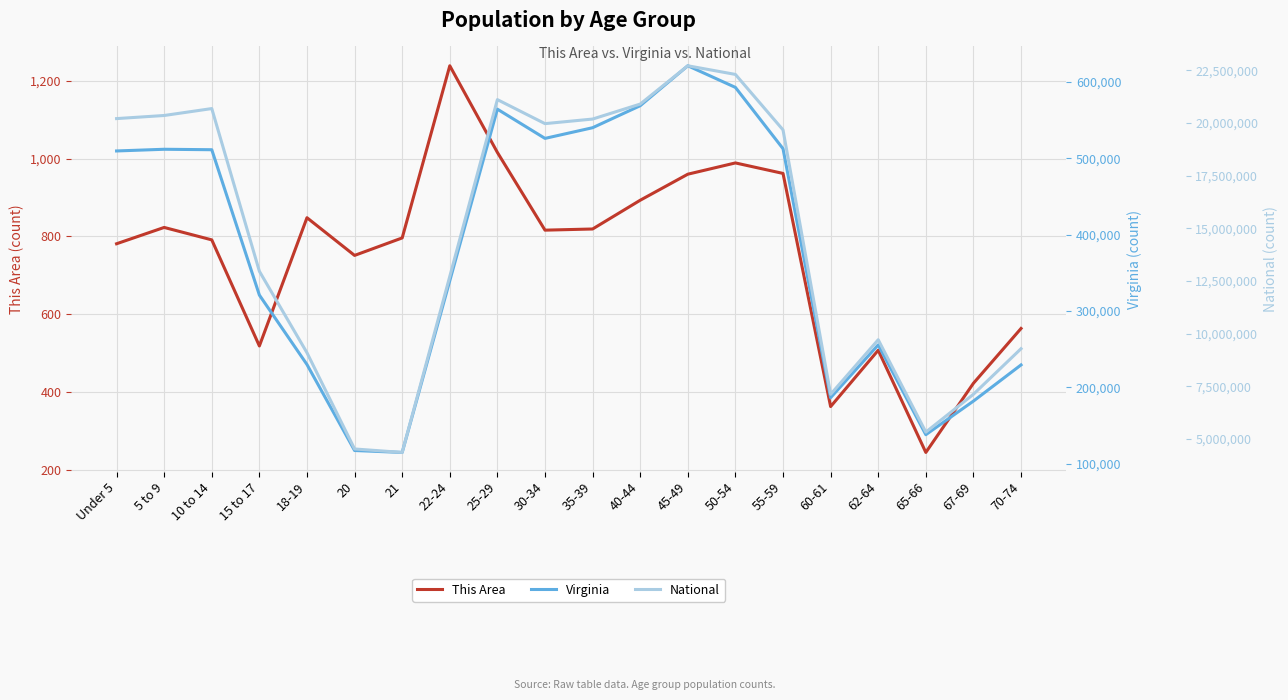

Rank the series by their maximum value, from highest to lowest.

National, Virginia, This Area